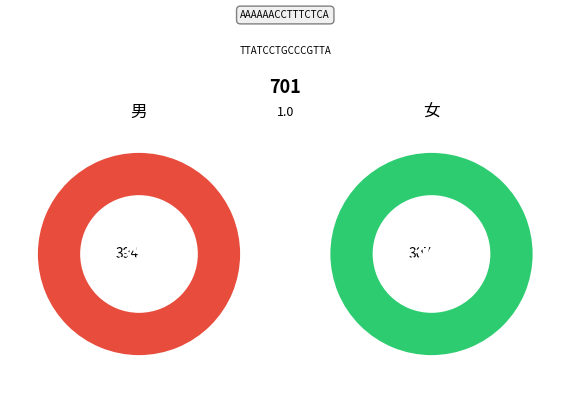

What percentage is NOT represented by 男?

43.8%